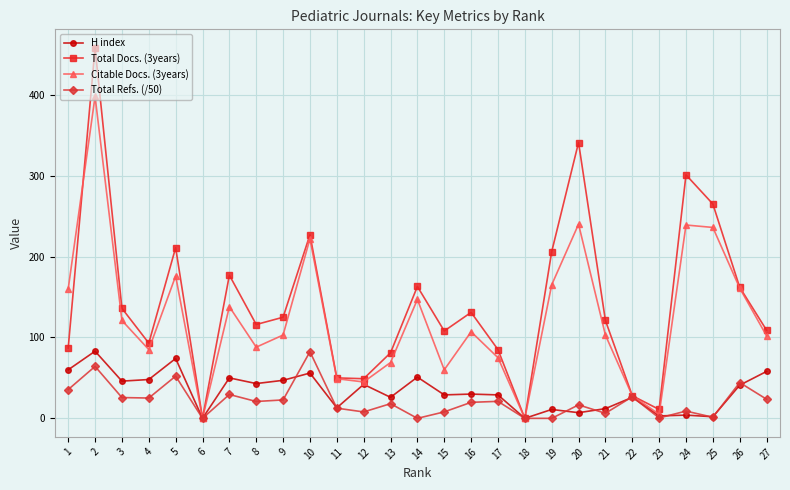

How many distinct data groups are displayed?

4